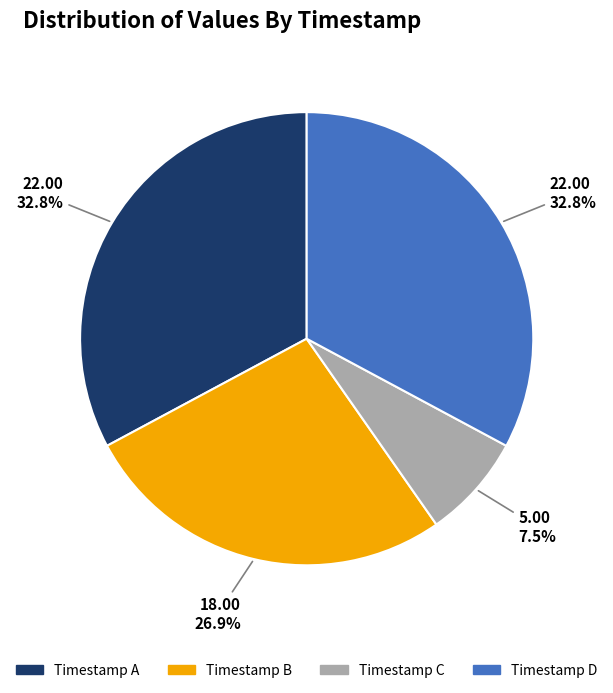

How much of the chart is everything except Timestamp D?

67.2%